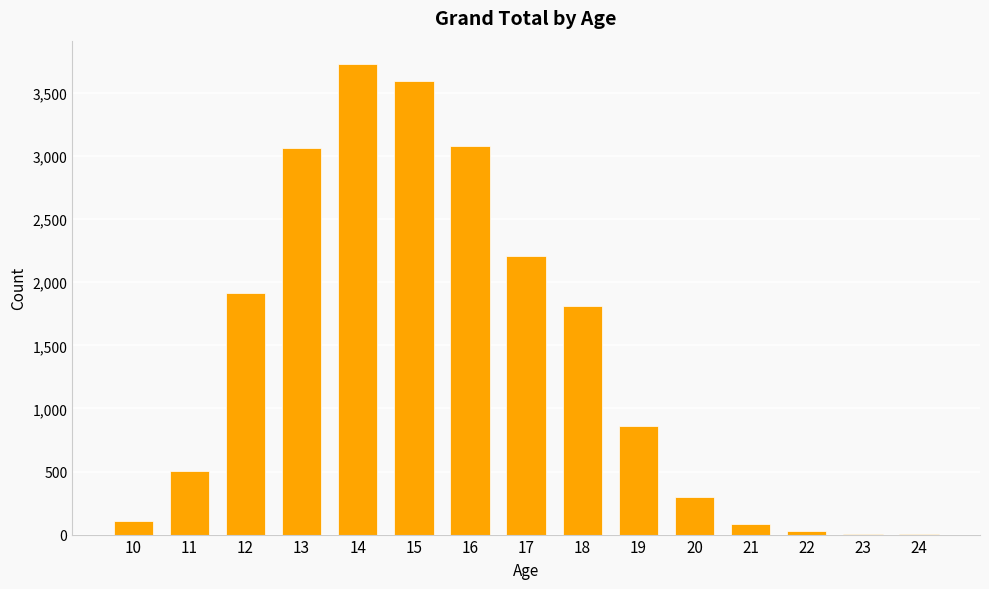

What is the maximum value shown in the chart?

3729